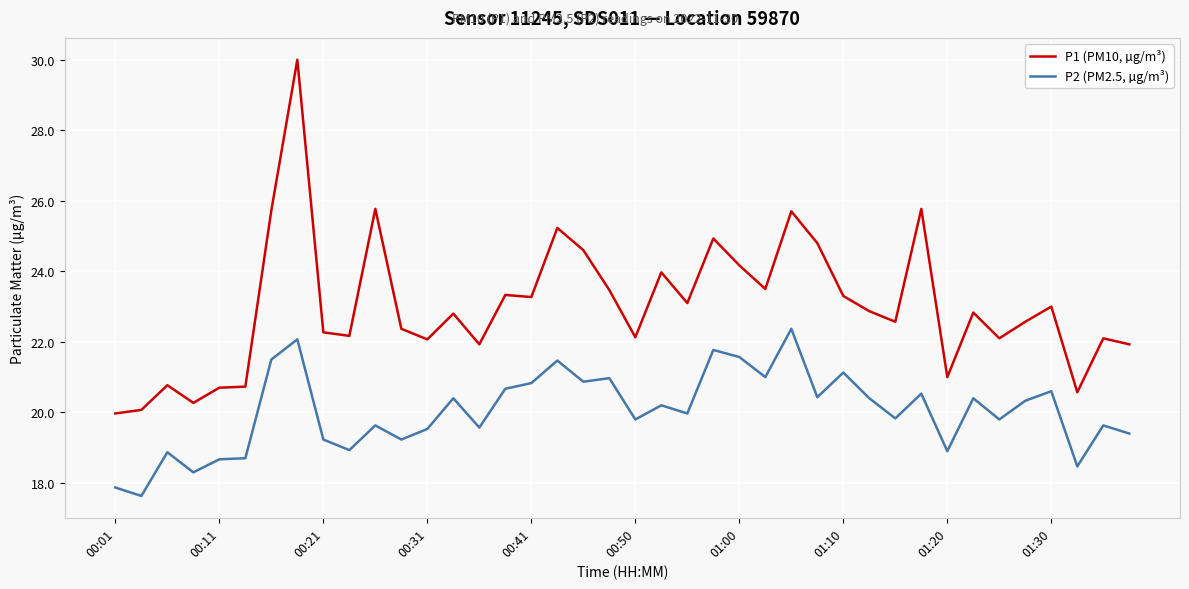

What are all the series names shown in the legend?

P1 (PM10, µg/m³), P2 (PM2.5, µg/m³)